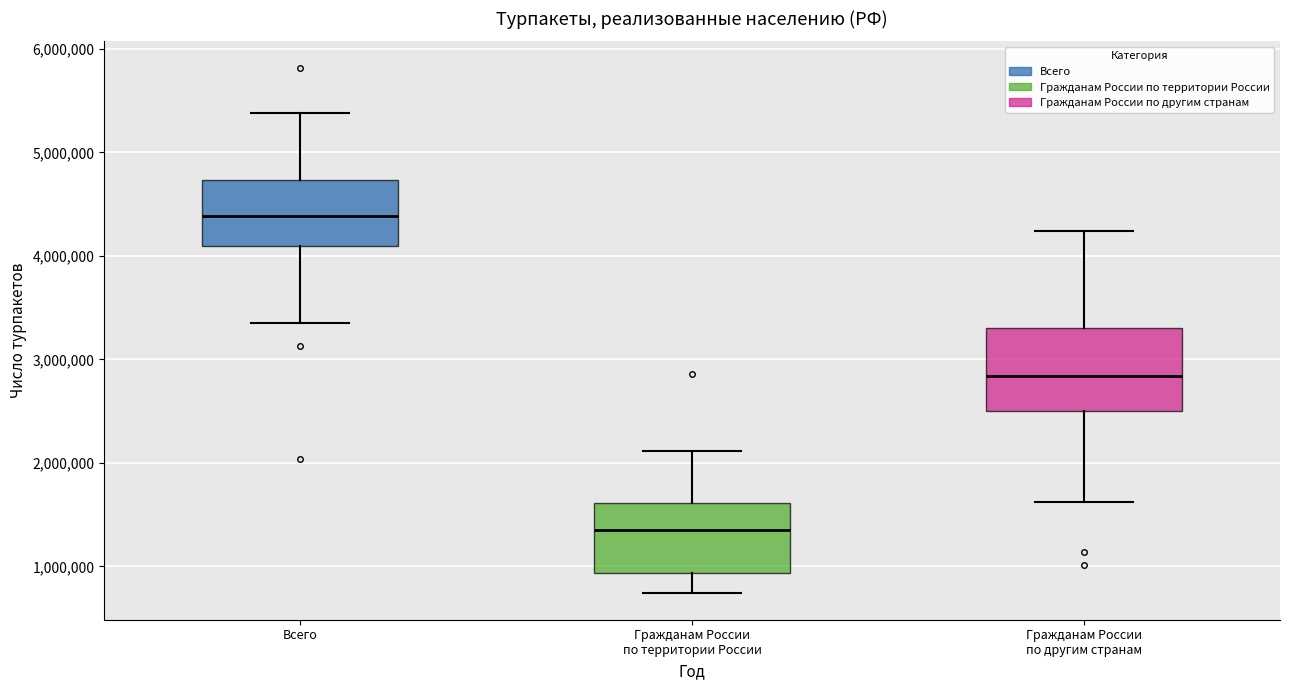

Reading left to right, transcribe this box plot: for each box, give where its median line is, the range the box spans, and where its two whiskers end, as read against the y-axis. The values are not printed on the chart, so give them approximately, as read against the axis.

Всего: median 4400000, box 4100000 to 4700000, whiskers 3400000 to 5400000
Гражданам России по территории России: median 1400000, box 900000 to 1600000, whiskers 700000 to 2100000
Гражданам России по другим странам: median 2800000, box 2500000 to 3300000, whiskers 1600000 to 4200000